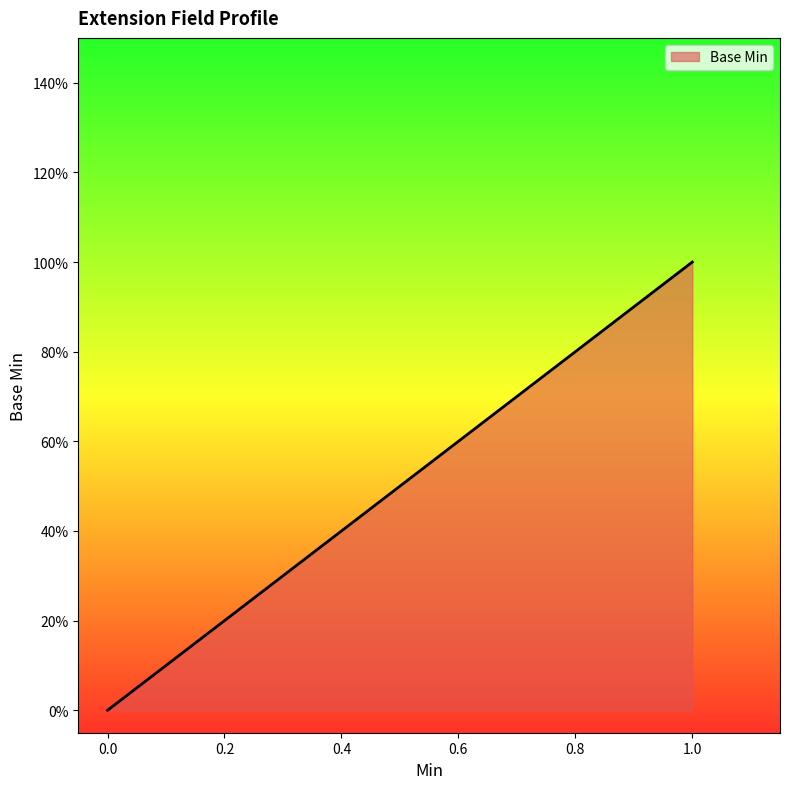

Is this an area chart (filled region under the line)?

Yes